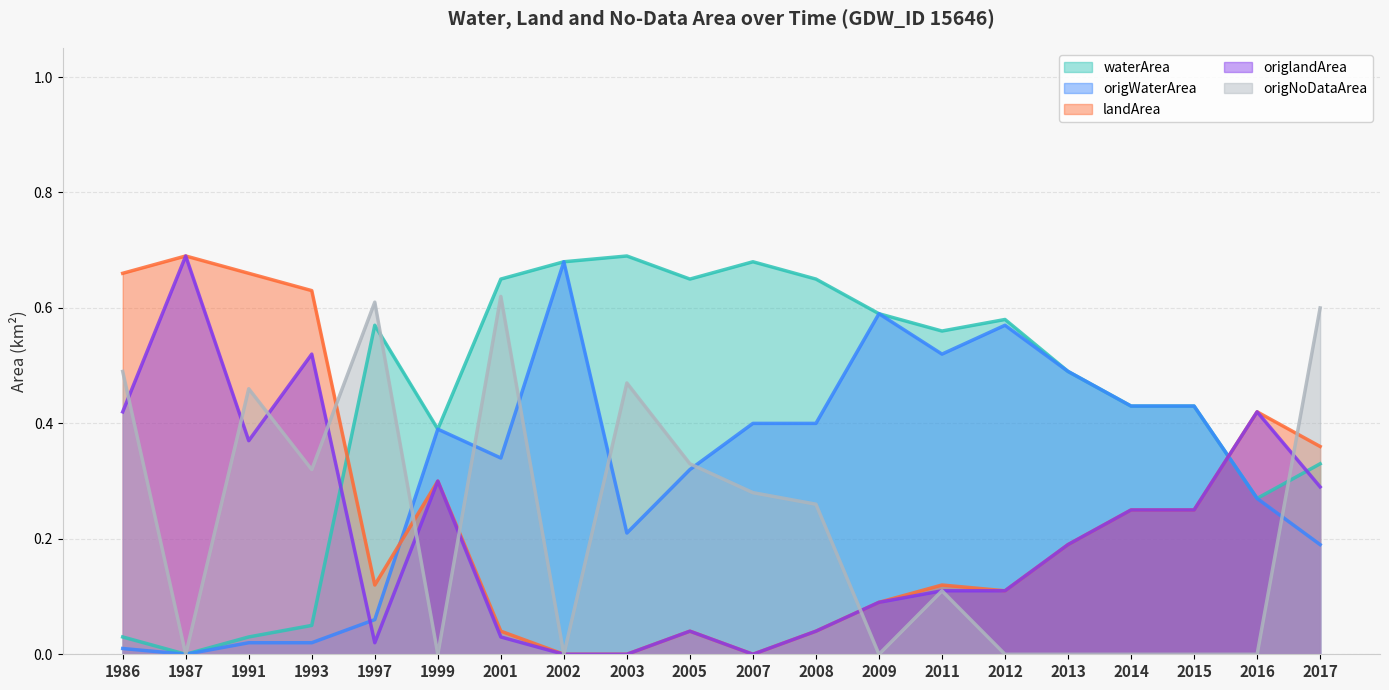

Is it true that waterArea equals 1.1 at 2002?

False